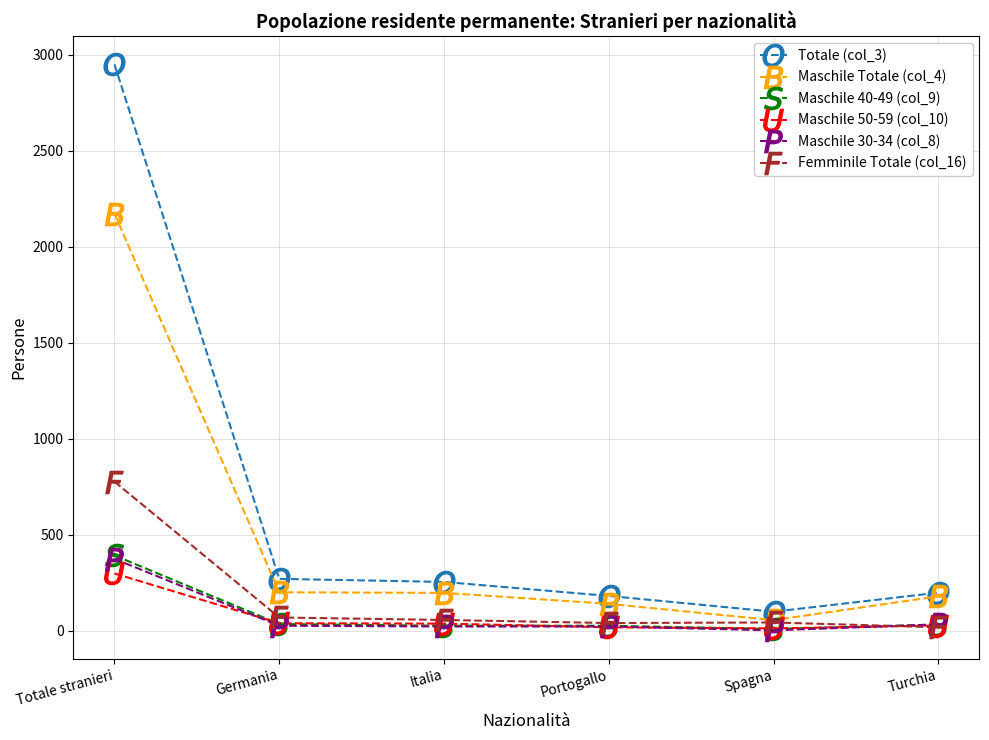

Is the value of Maschile 40-49 (col_9) at Spagna greater than the value of Totale (col_3) at Portogallo?

No